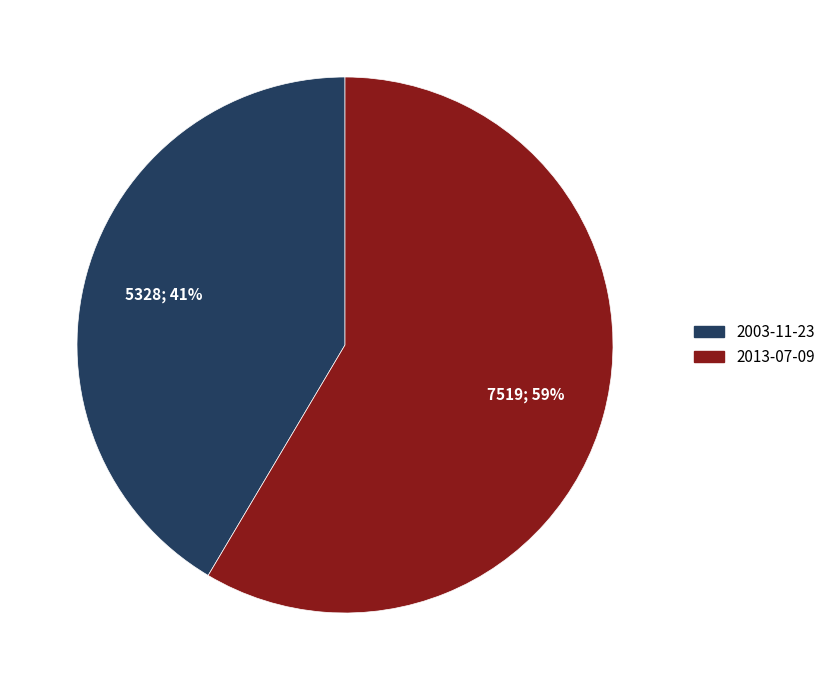

To the nearest percent, what percentage of the pie is 2003-11-23?

41%